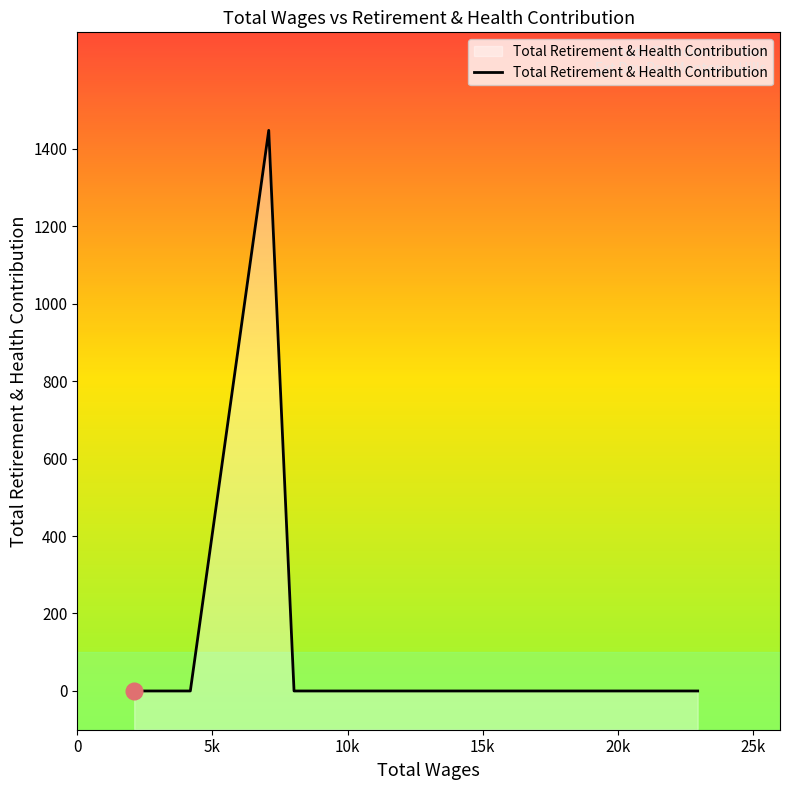

What is the maximum value shown in the chart?

1447